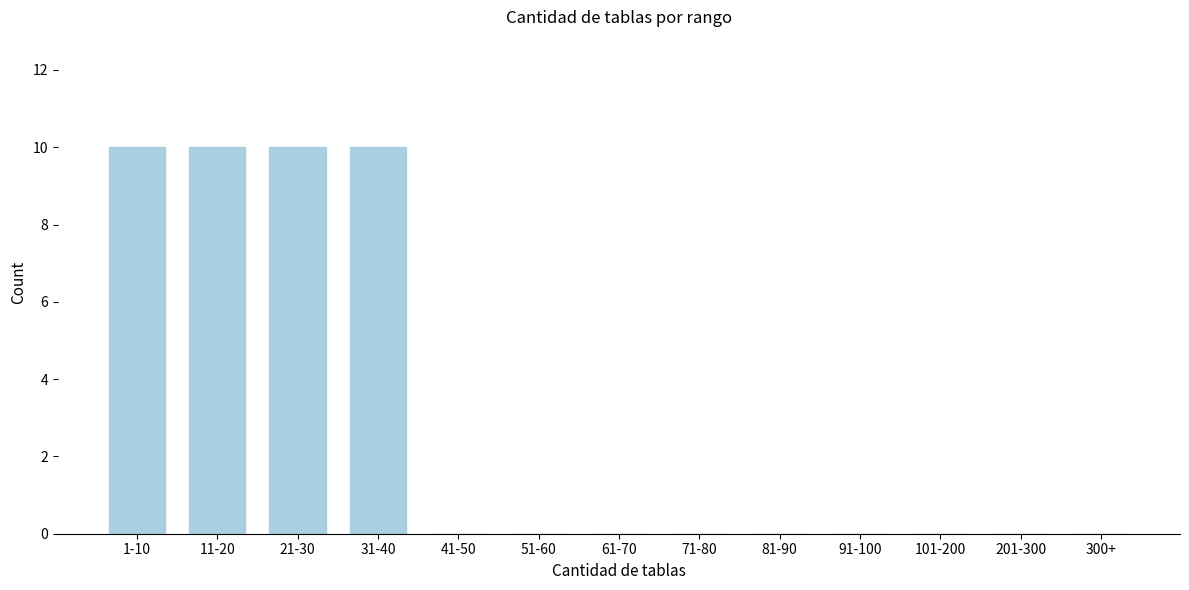

Reading right to left, extract all data points from this chart.

300+=0	201-300=0	101-200=0	91-100=0	81-90=0	71-80=0	61-70=0	51-60=0	41-50=0	31-40=10	21-30=10	11-20=10	1-10=10